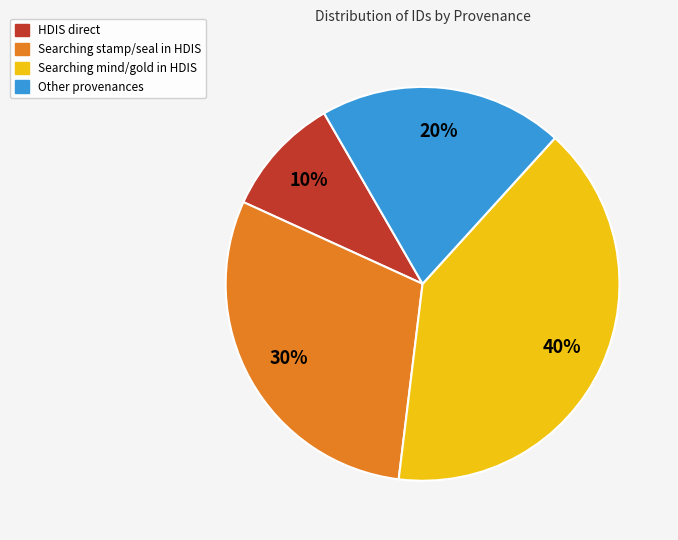

To the nearest percent, what is the average slice percentage?

25%